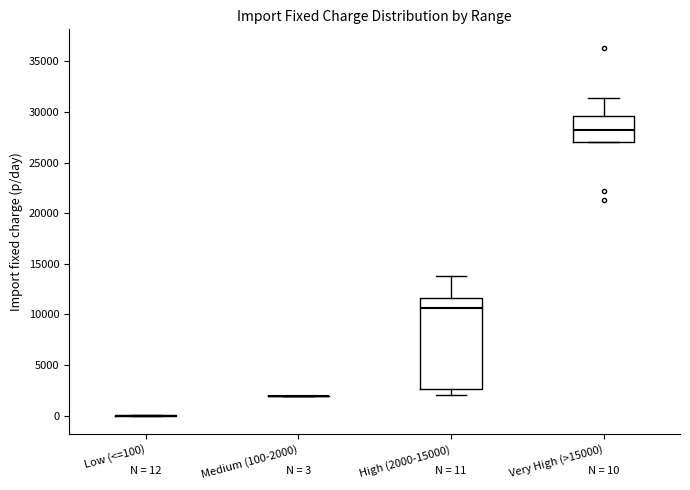

Which box is the tallest, from its lower edge to its upper edge?

High (2000-15000)